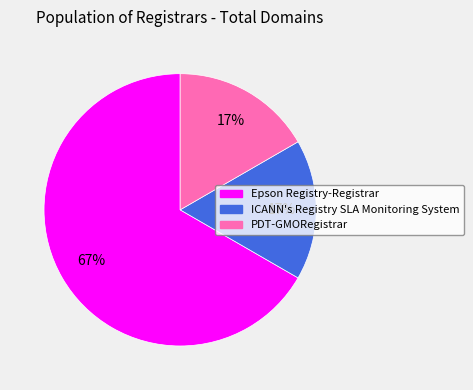

Does PDT-GMORegistrar account for over 50% of the chart?

No